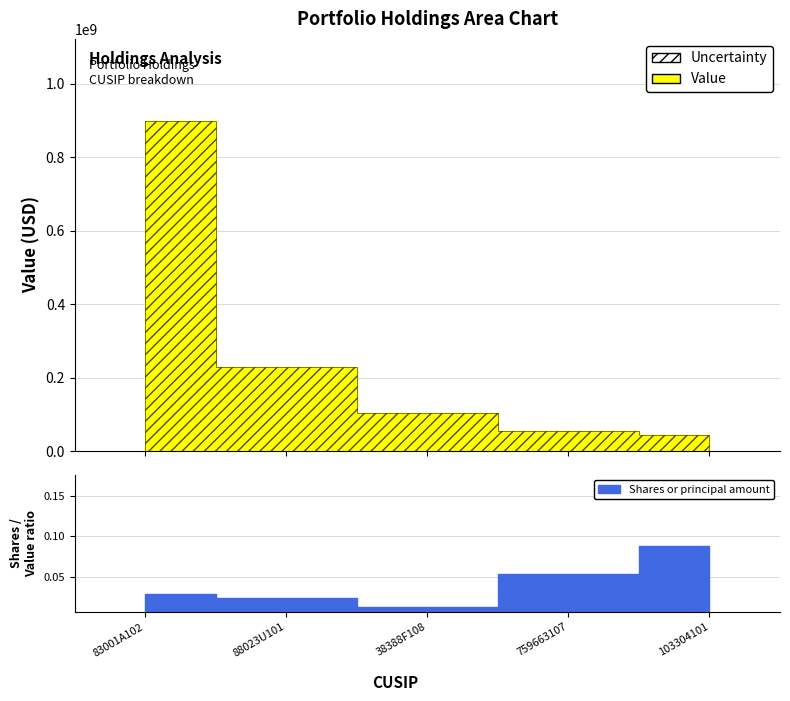

True or false: Shares or principal amount and Value intersect in this chart.

False